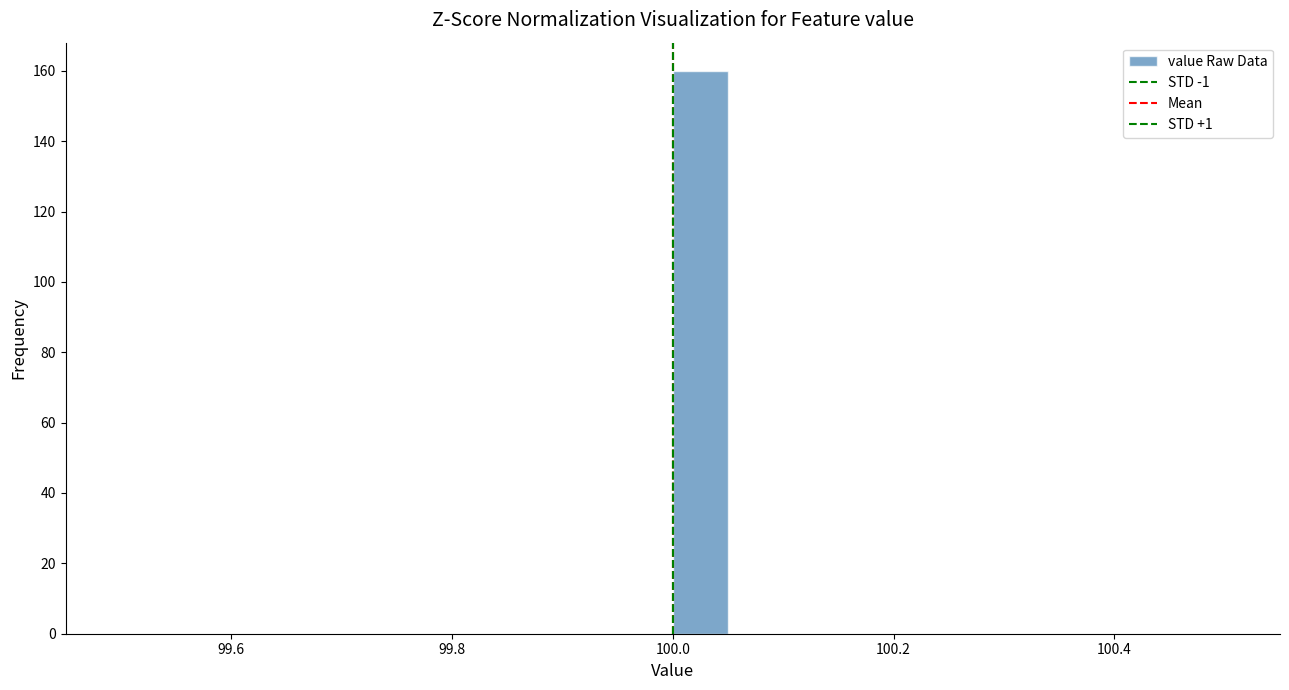

Read against the x-axis, roughly where is the centre of the tallest bar?

100.02